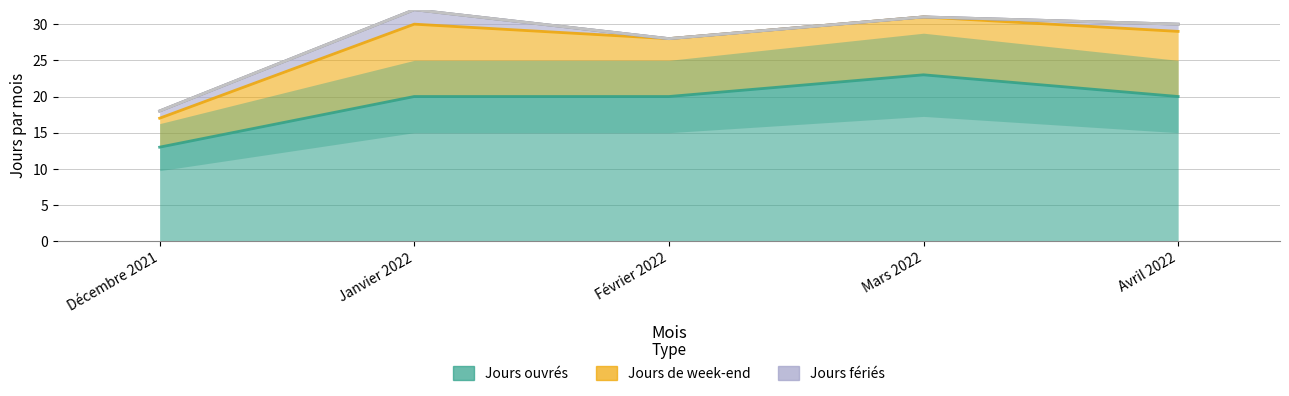

True or false: Jours ouvrés and Jours fériés cross at least once.

False